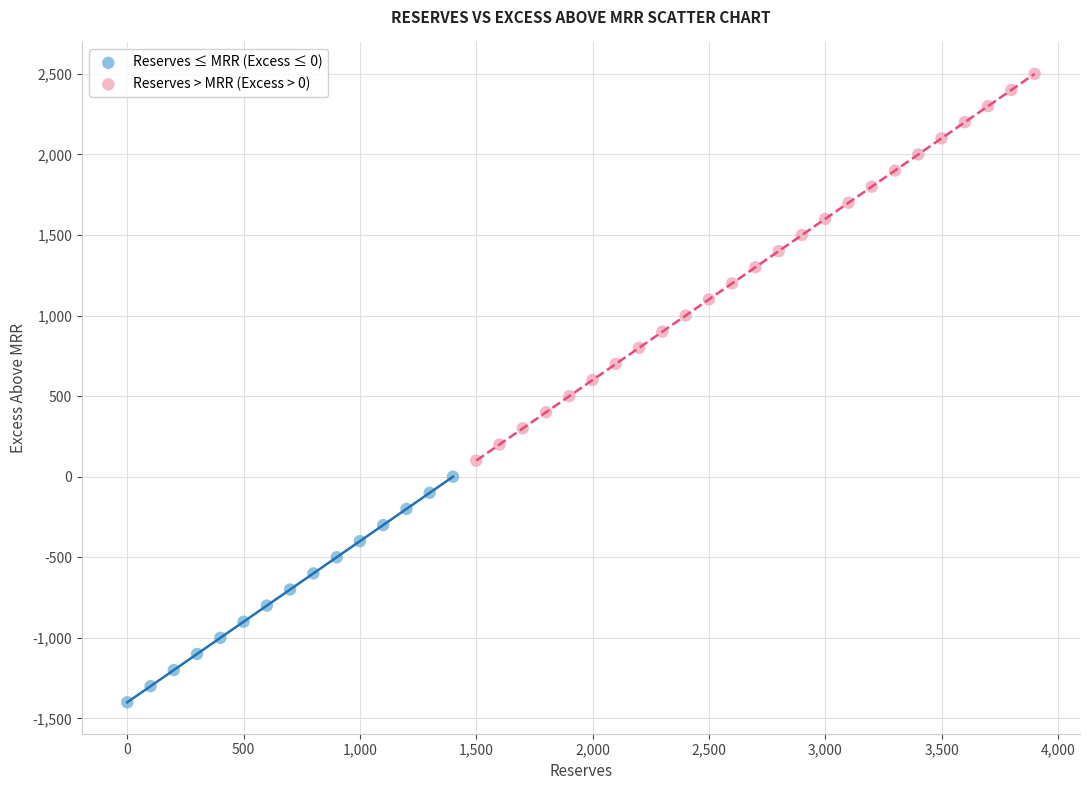

Which series contains the lowest Y value?

Reserves ≤ MRR (Excess ≤ 0)